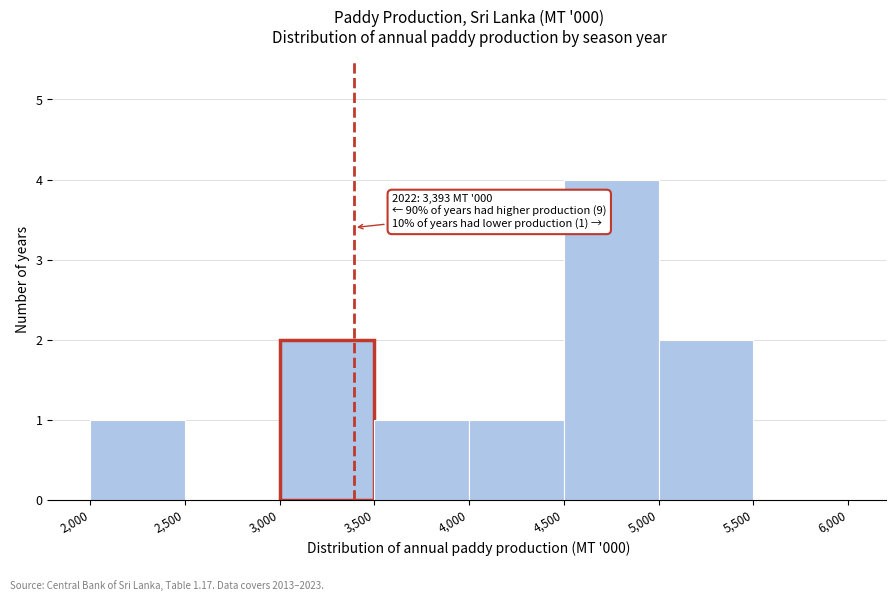

Over which range of the x-axis is the bar tallest?

4,500 to 5,000